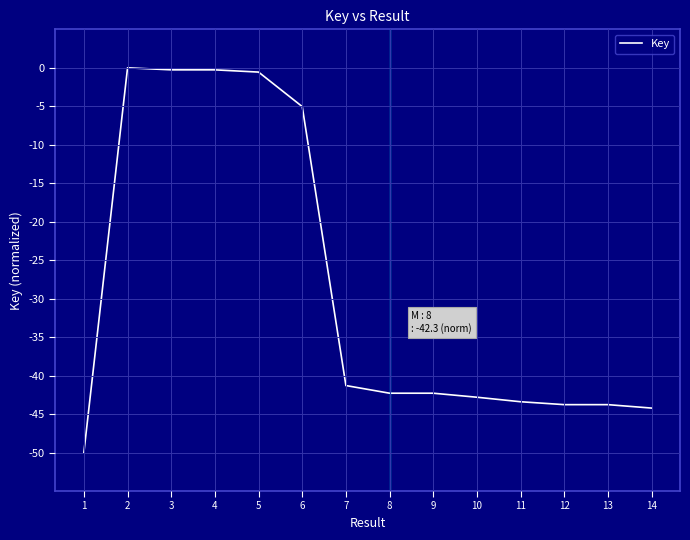

Is it true that the value at 13 is -63.5?

False